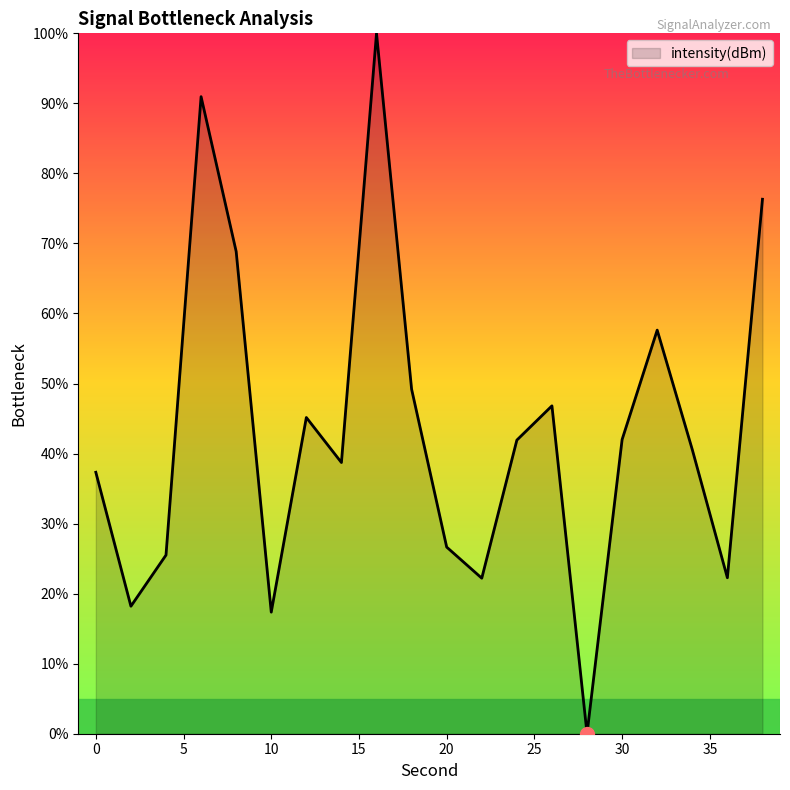

What is the sum of all values?

867.6